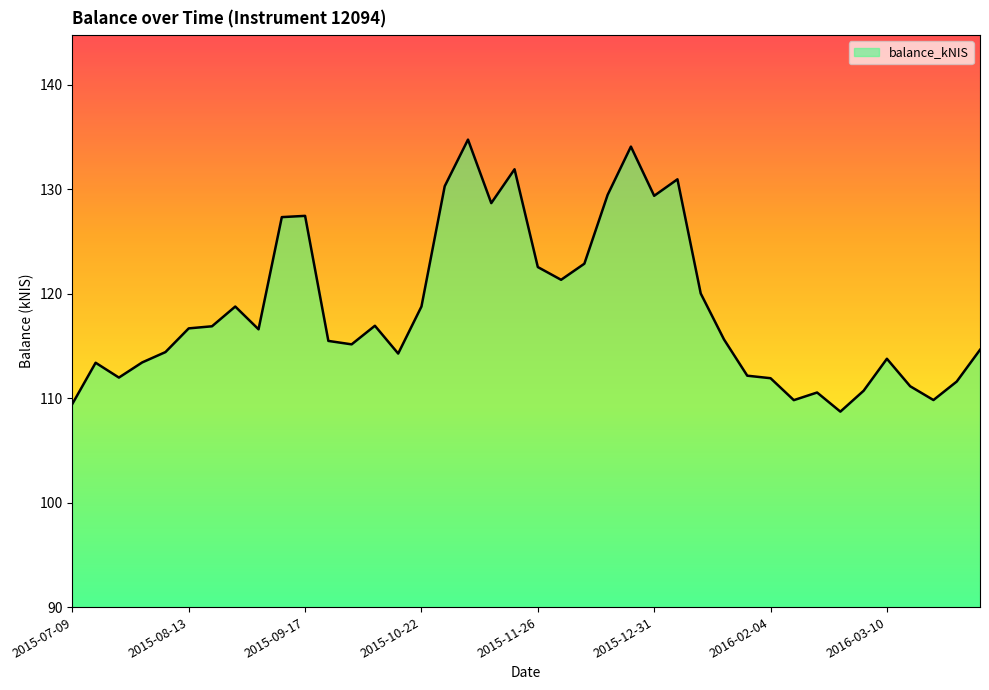

What is the minimum value shown in the chart?

108.7